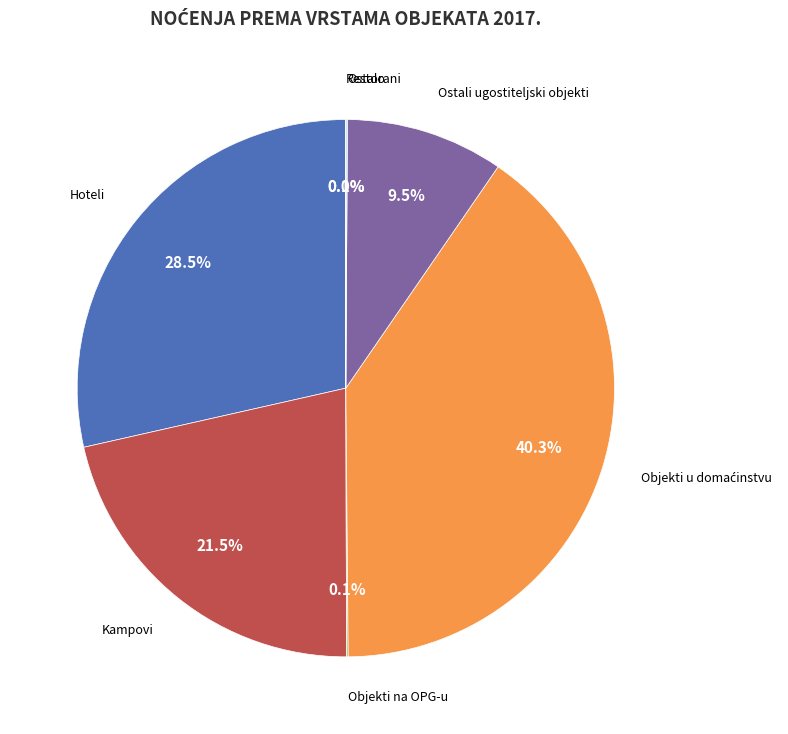

Is there a majority slice in this chart?

No